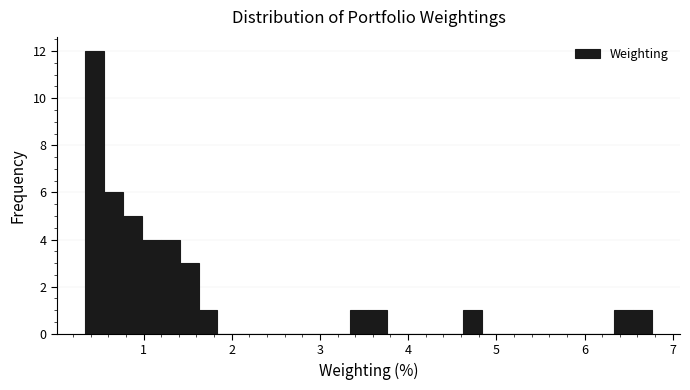

Around what value on the x-axis is the tallest bar? Give the approximate position of its centre, as read against the axis.

0.4